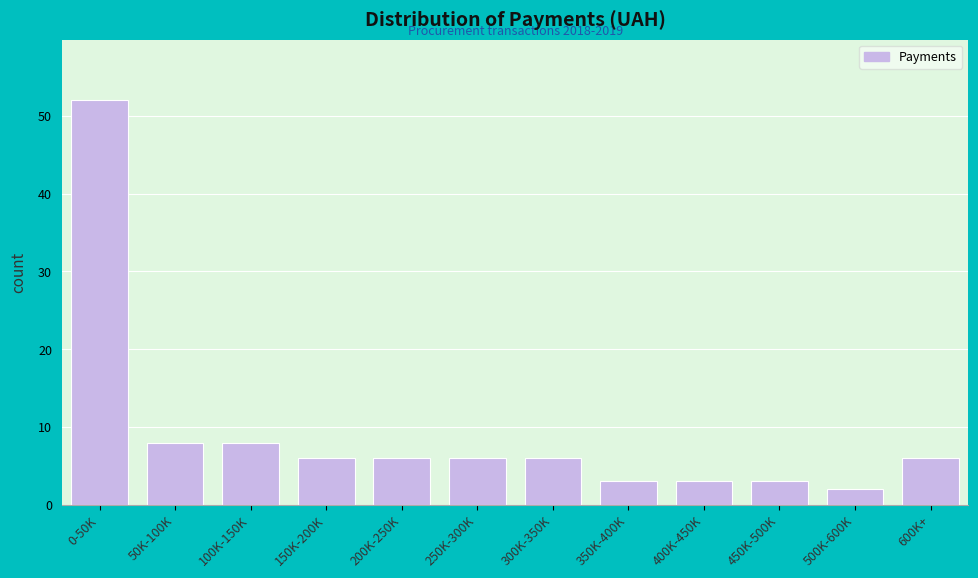

Reading left to right, transcribe all the data shown in this chart.

52	8	8	6	6	6	6	3	3	3	2	6